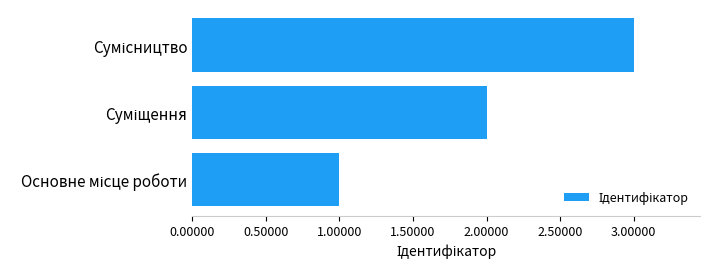

What is the sum of all values?

6